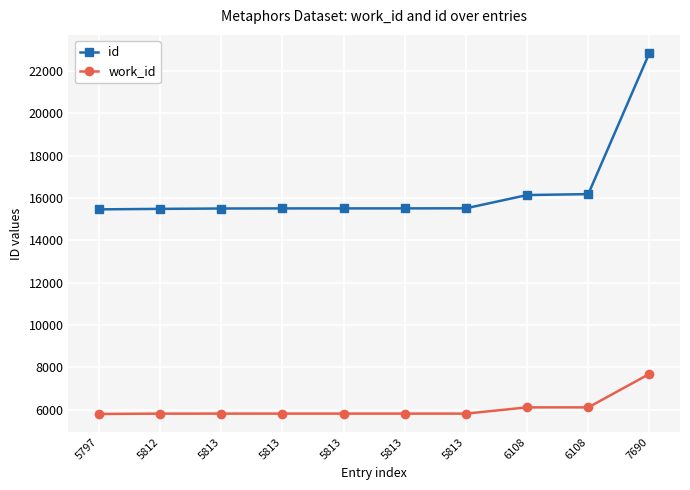

Read the id value at 5813, to the nearest 100.

15500